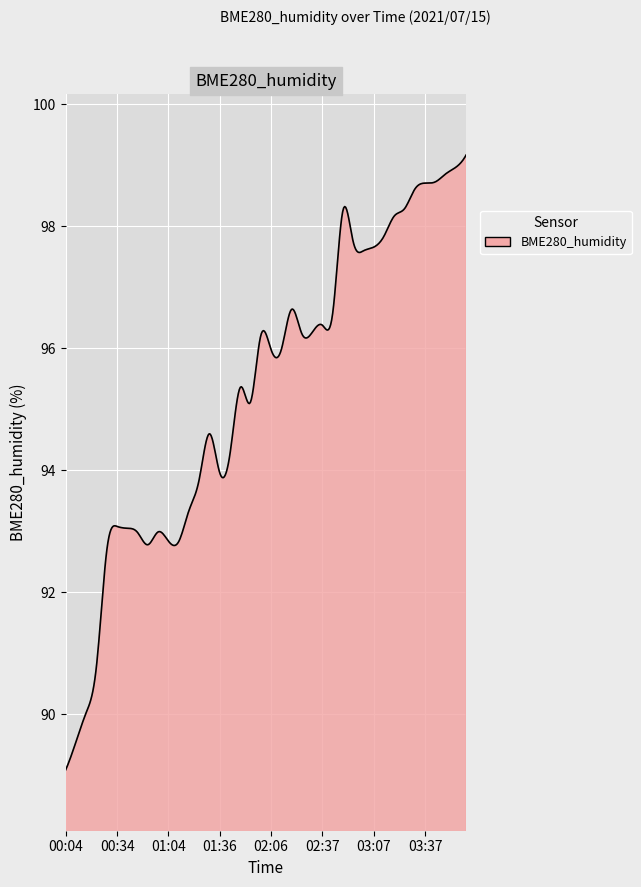

What is the difference between the maximum and minimum values?

10.1